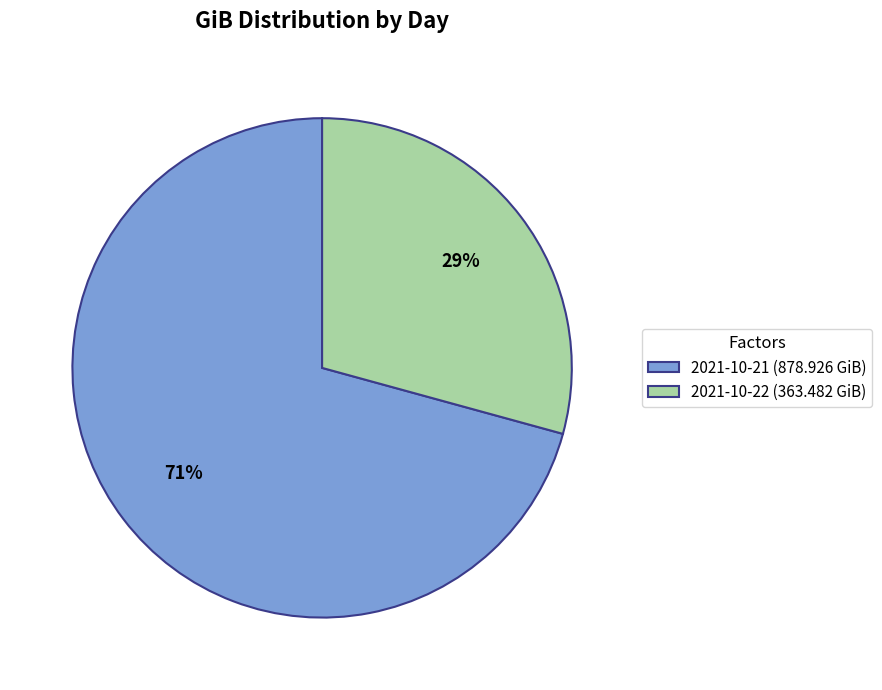

The 2021-10-21 slice represents 81% of the pie. True or false?

False